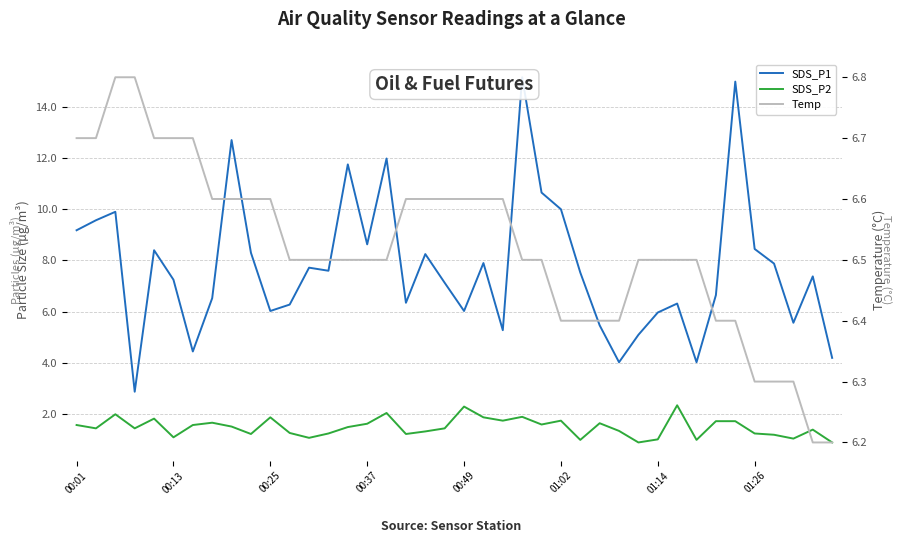

Is it true that SDS_P2 equals 0.8 at 00:37?

False